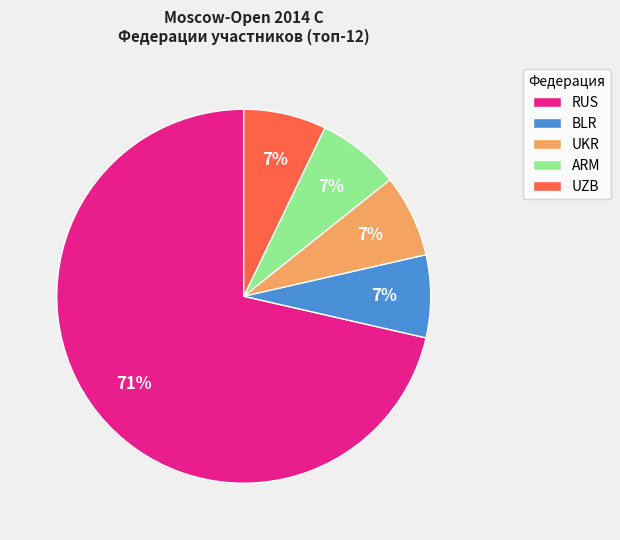

To the nearest percent, what is the combined percentage of RUS and UZB?

79%